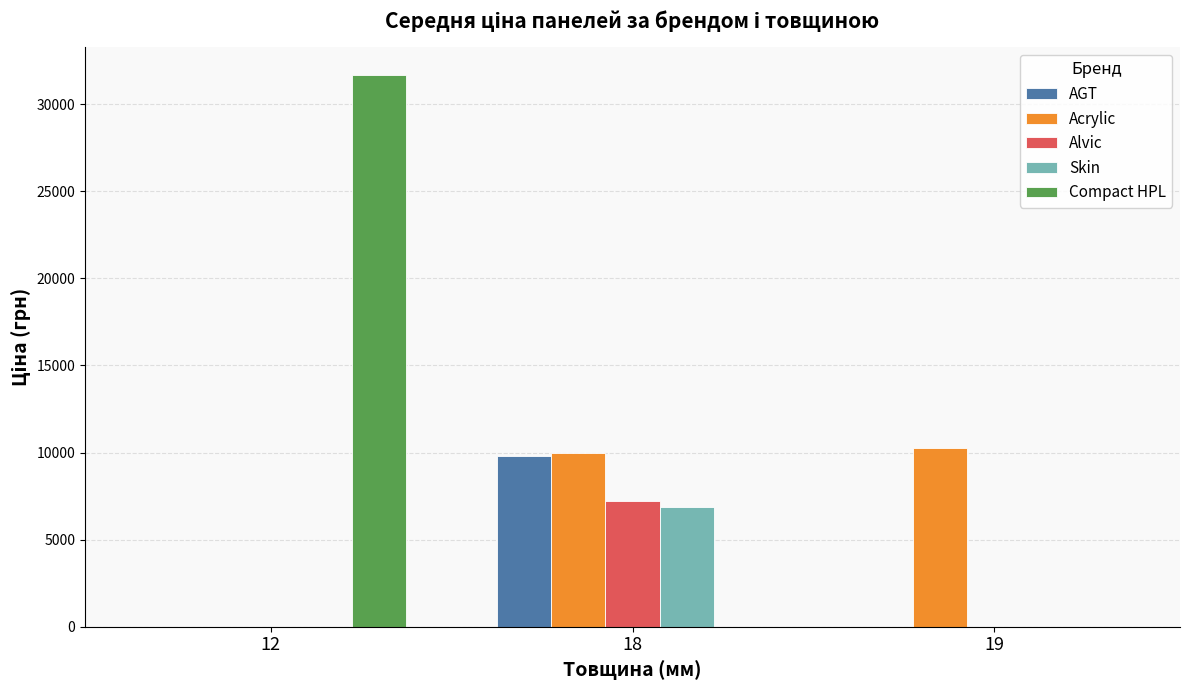

What is the approximate value of AGT at 18?

9829.4